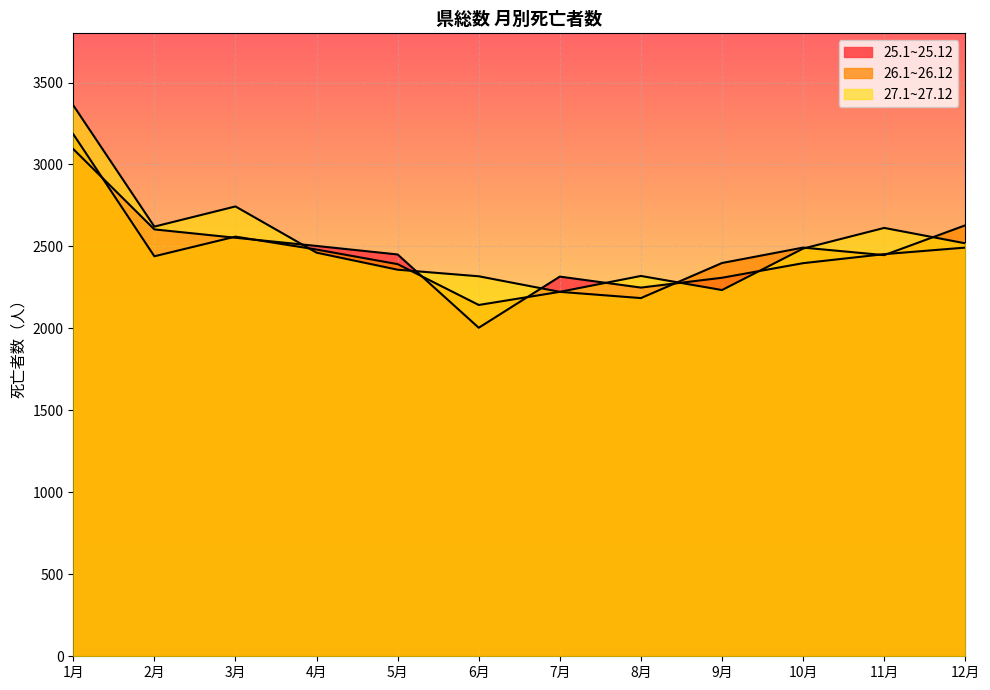

At 8月, list the series in order from smallest to largest.

26.1~26.12, 25.1~25.12, 27.1~27.12